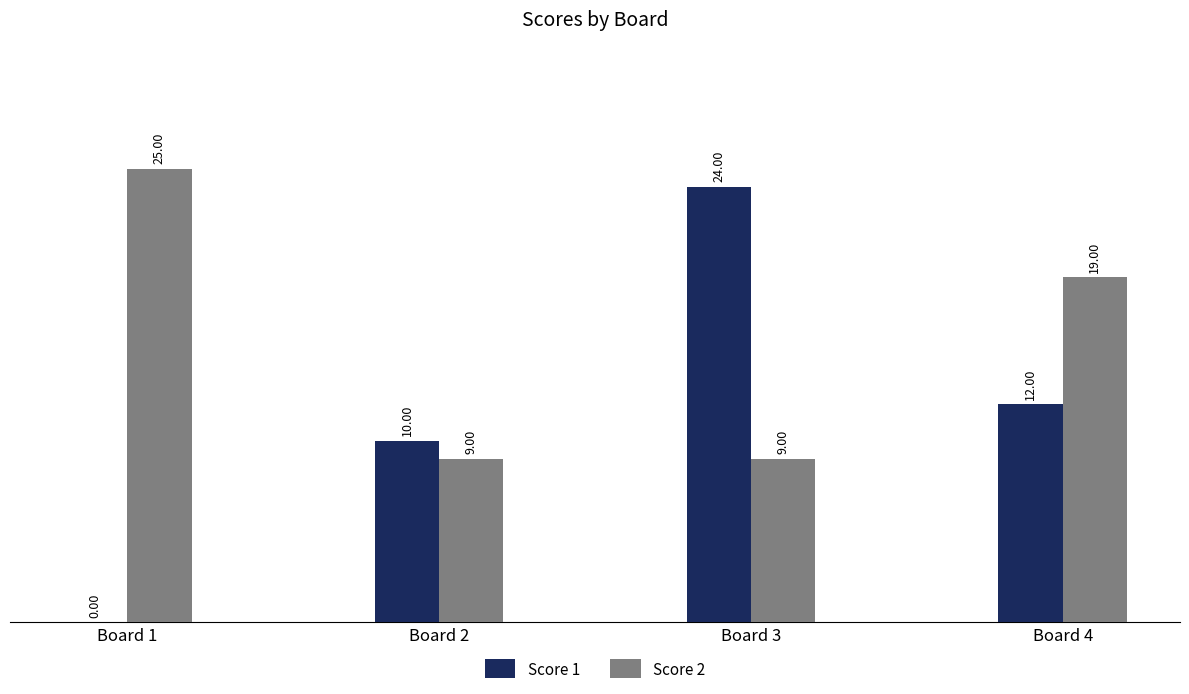

What is the sum of the Score 2 values at Board 2 and Board 4?

28